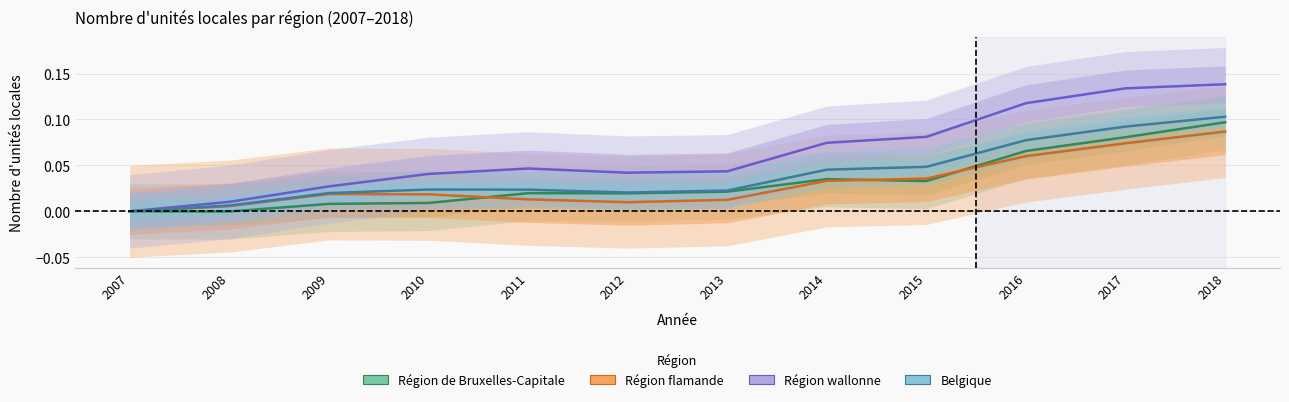

What are all the series names shown in the legend?

Région de Bruxelles-Capitale, Région flamande, Région wallonne, Belgique